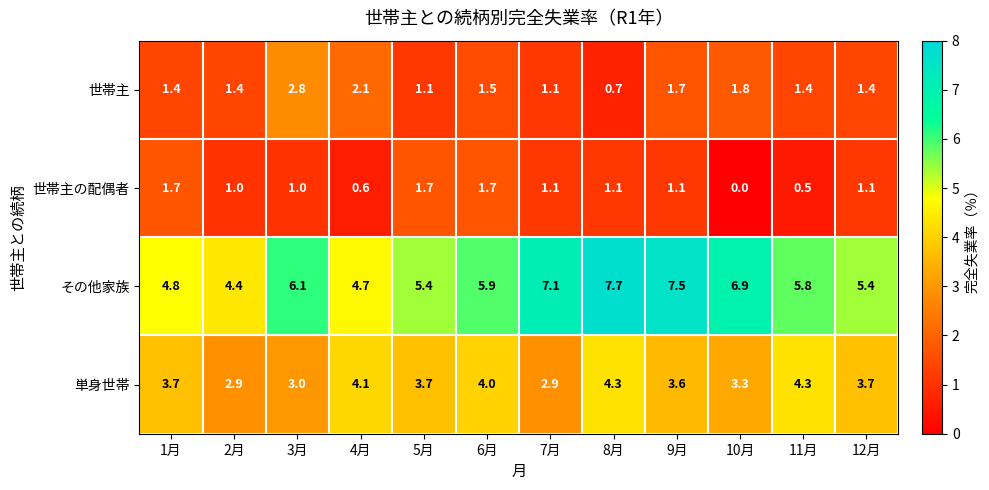

The value of 世帯主の配偶者 at 9月 is 1.9. True or false?

False